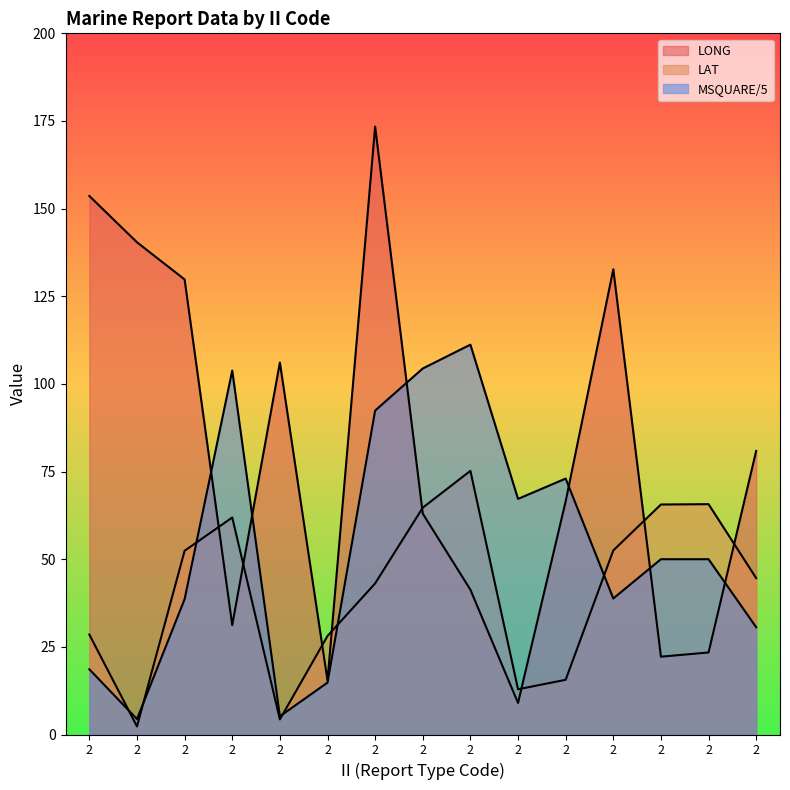

The LONG series shows 91.6 at 2. True or false?

False